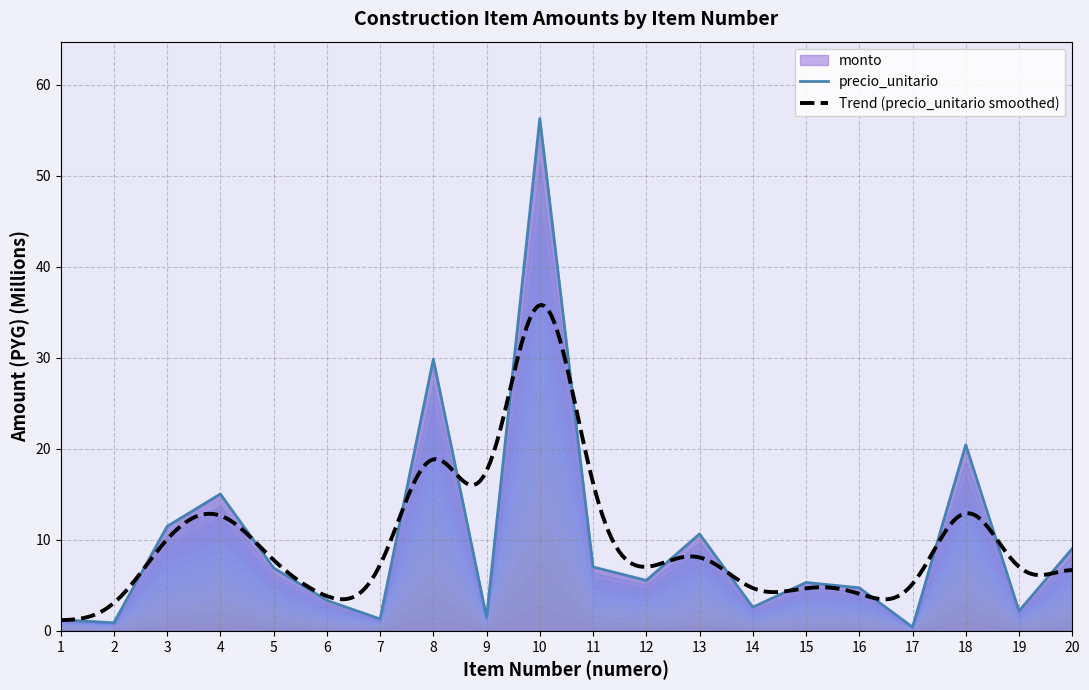

How many interior local valleys (lower than both neighbors) does the data have?

7